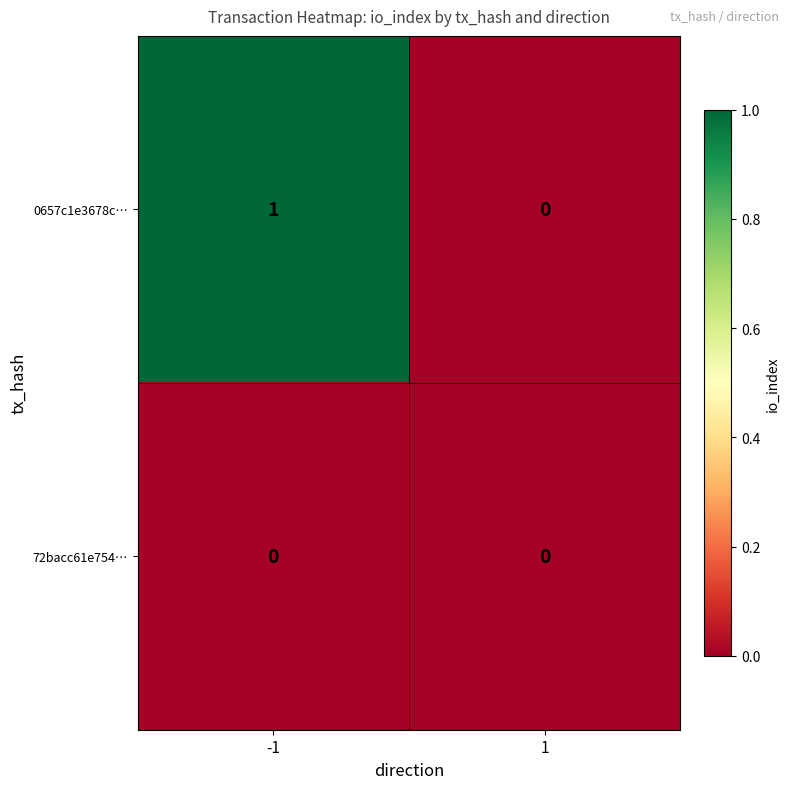

Which series changed the most between -1 and 1?

0657c1e3678c…